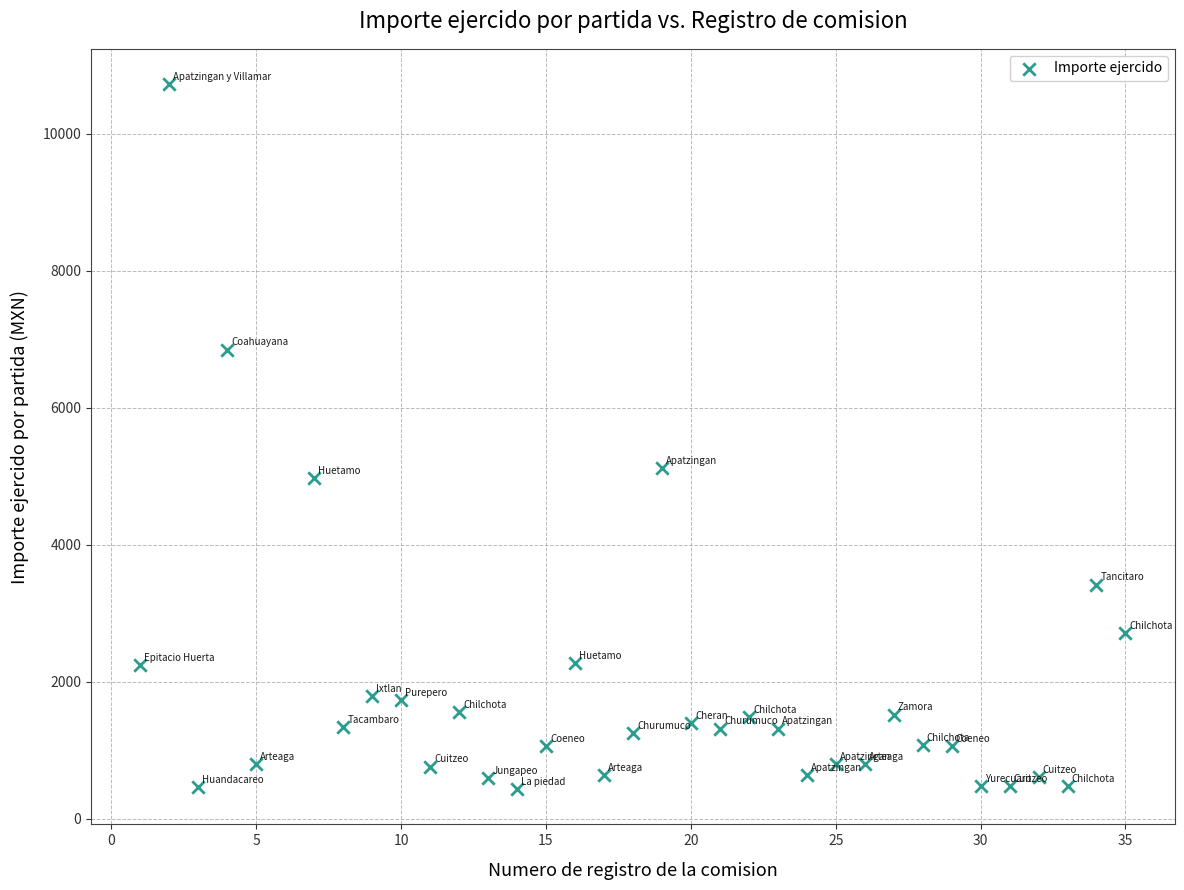

What Y value in the scatter plot is closest to 5576?

5114.5